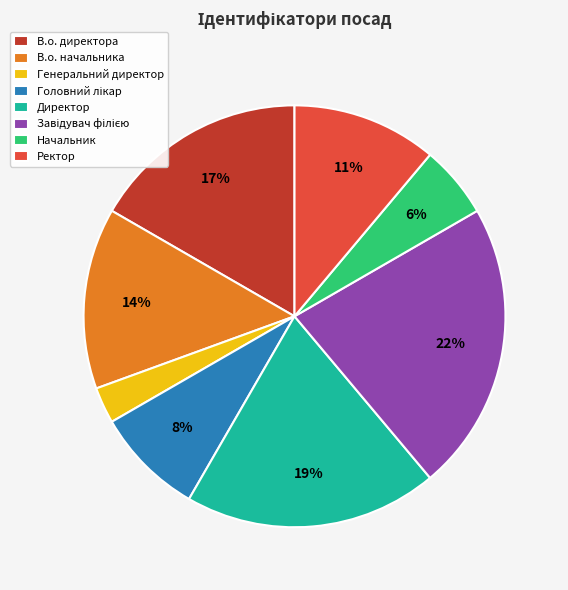

How many segments does this pie chart have?

8